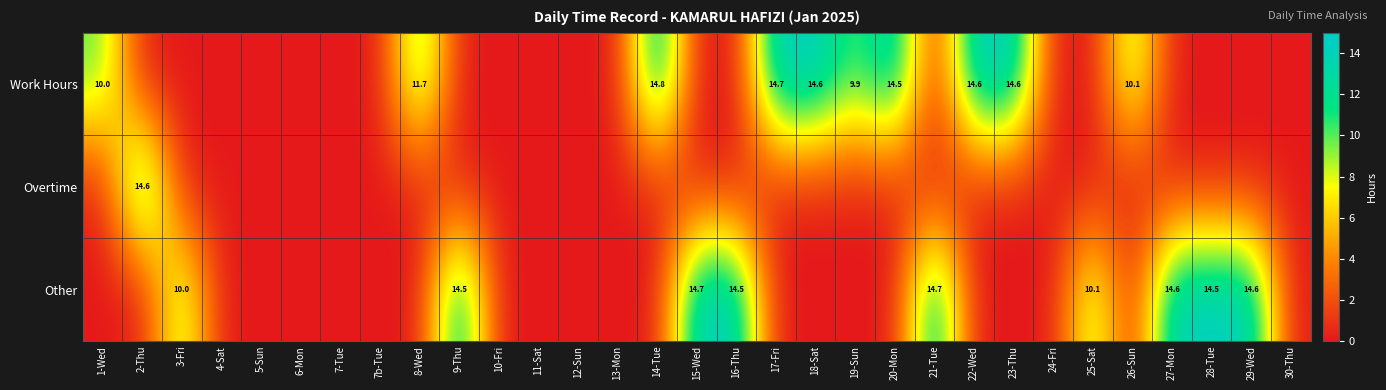

The value of Overtime at 2-Thu is 14.6. True or false?

True